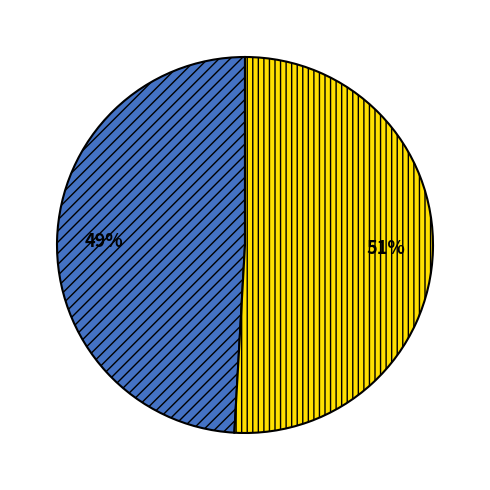

To the nearest percent, what is the difference between the largest and smallest slice percentages?

2%